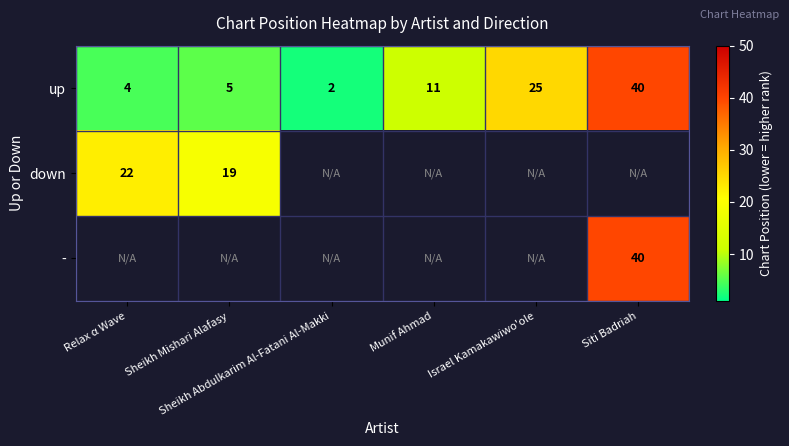

True or false: down has a value of 5.0 at Sheikh Mishari Alafasy.

False